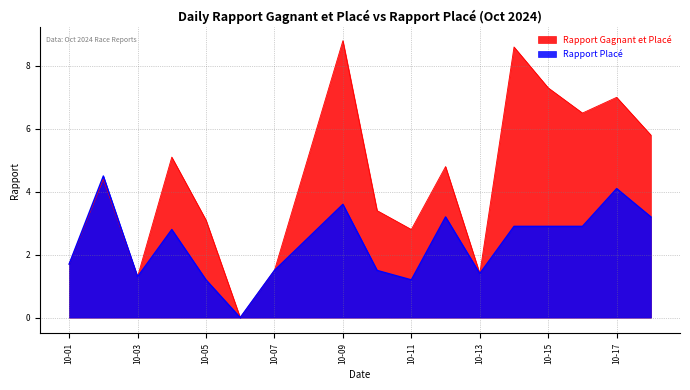

What are all the series names shown in the legend?

Rapport Gagnant et Placé, Rapport Placé